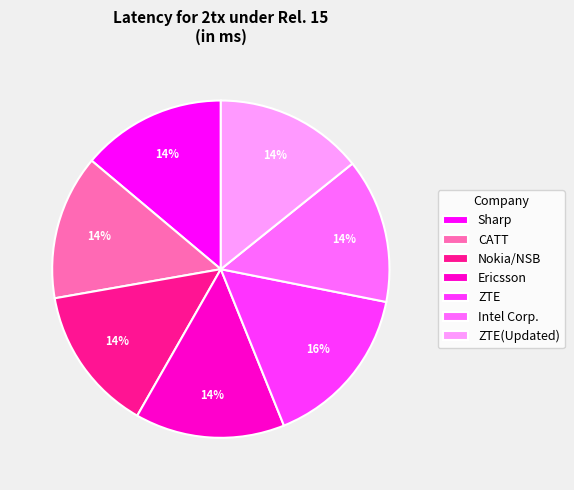

Approximately how many times larger is the value at Ericsson compared to Nokia/NSB?

1.0